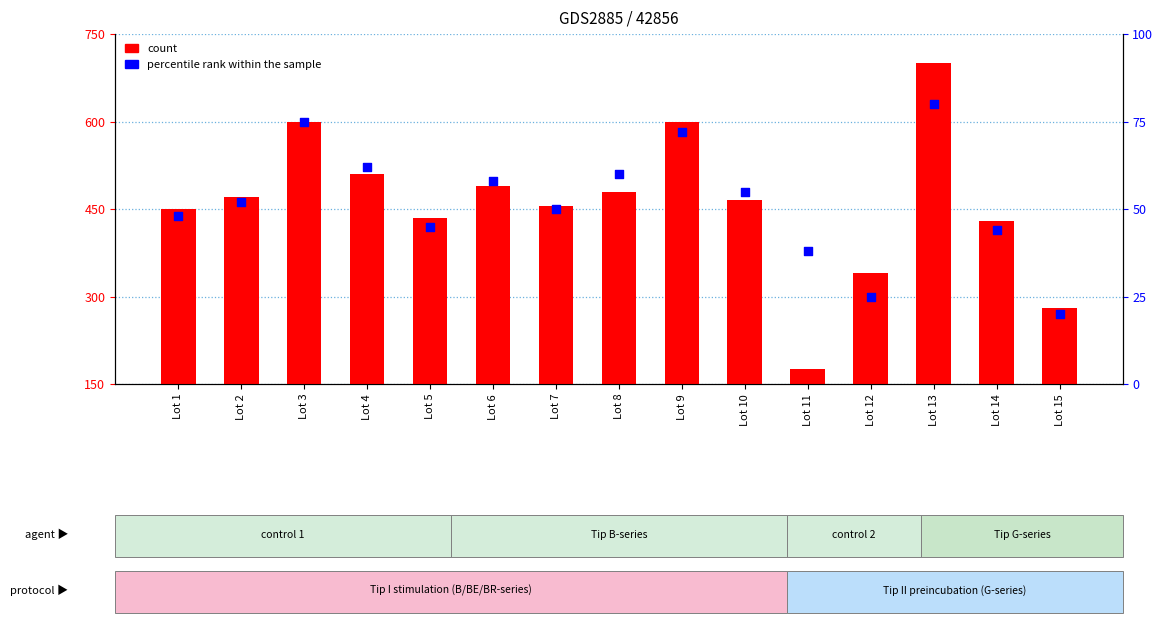

At which category is the sum across all series the highest?

Lot 13